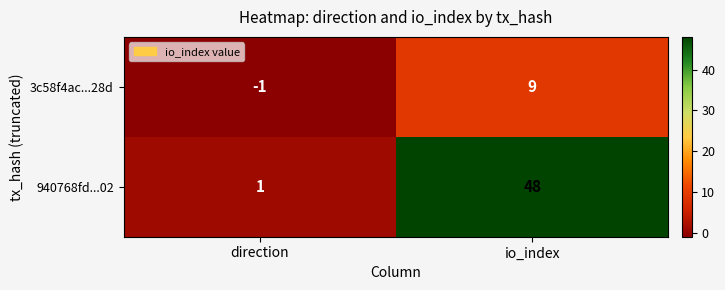

Reading left to right, what are all the values shown in this chart?

3c58f4ac...28d: -1	9
940768fd...02: 1	48